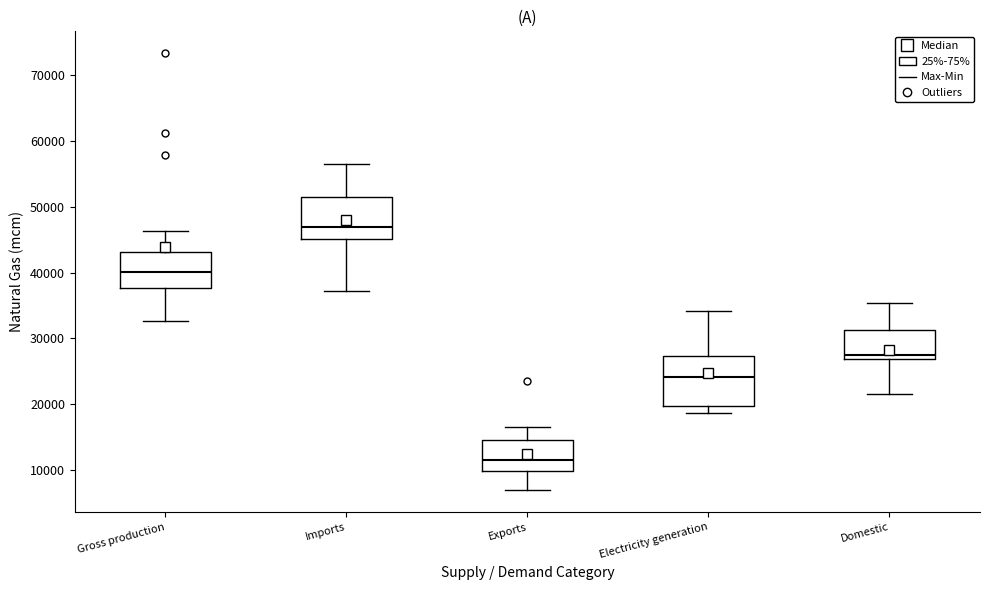

Which box has the highest median line?

Imports